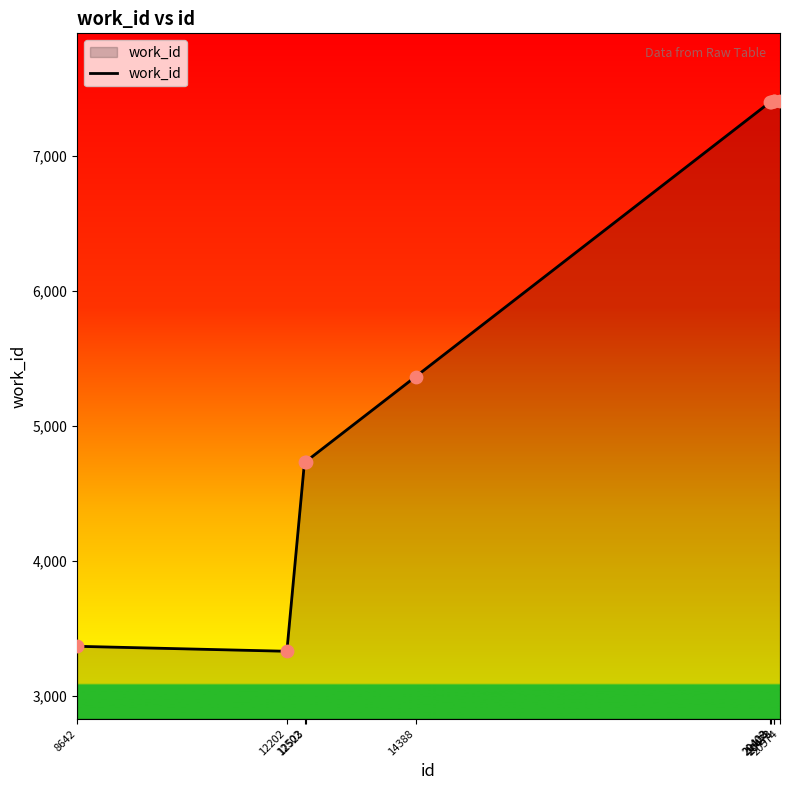

What is the change in value from 12502 to 20574?

+2675